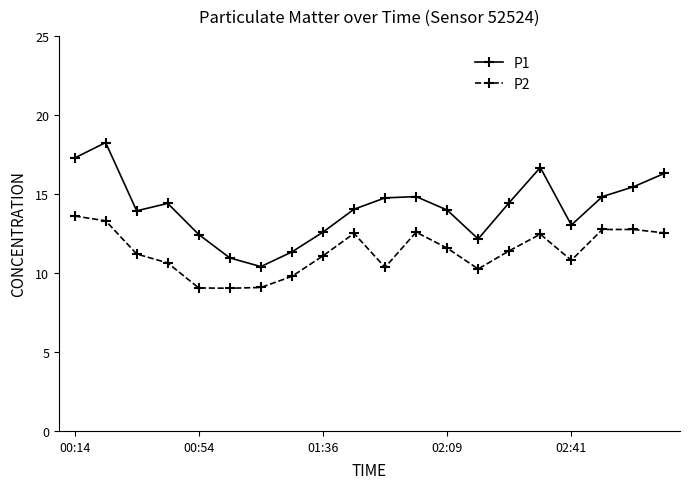

Does the chart display data point markers on the line(s)?

Yes